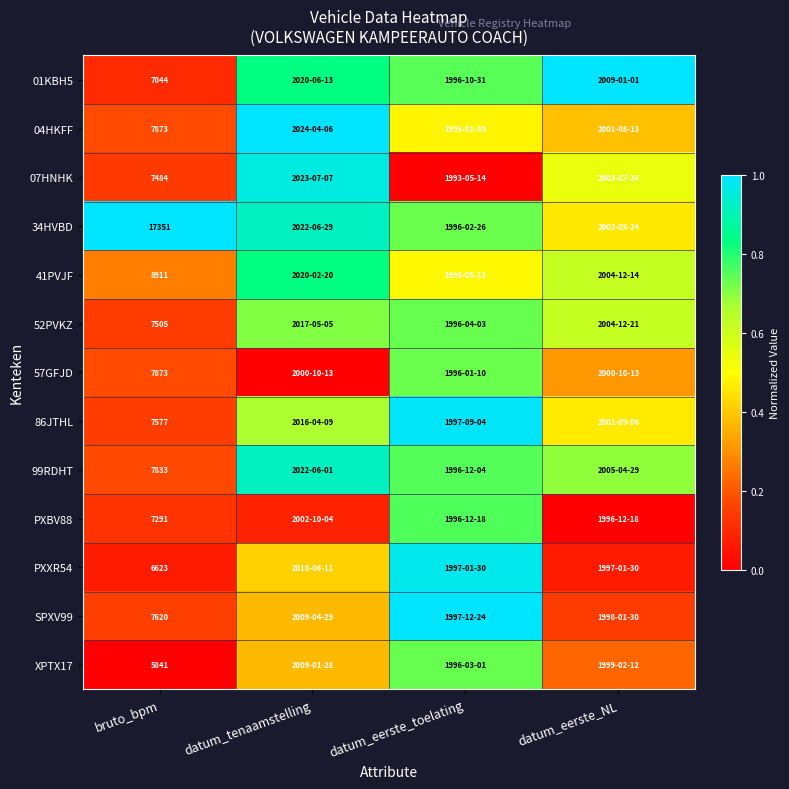

The 34HVBD series shows 0.5 at datum_eerste_toelating. True or false?

False